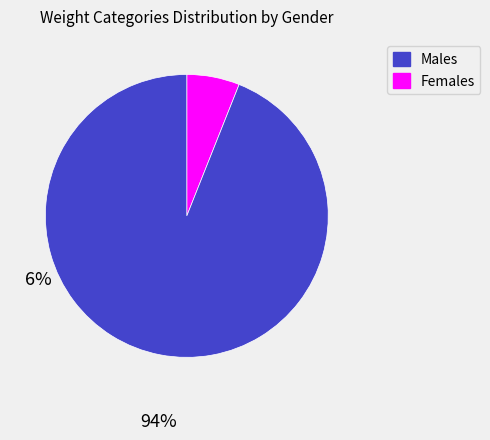

True or false: Females accounts for 94% of the total.

True